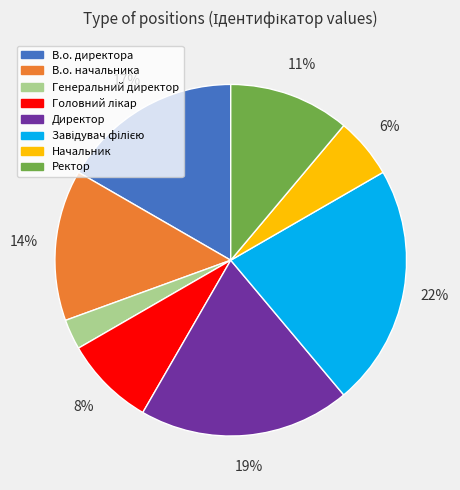

Is it true that Директор is 19% of the pie?

True